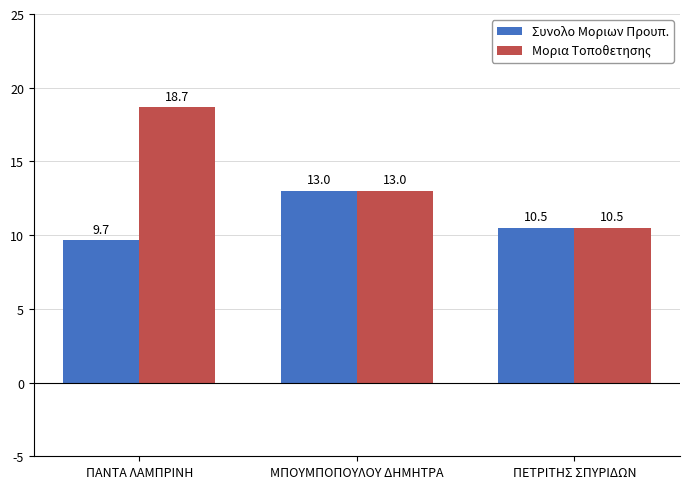

What is the sum of all Μορια Τοποθετησης values?

42.2